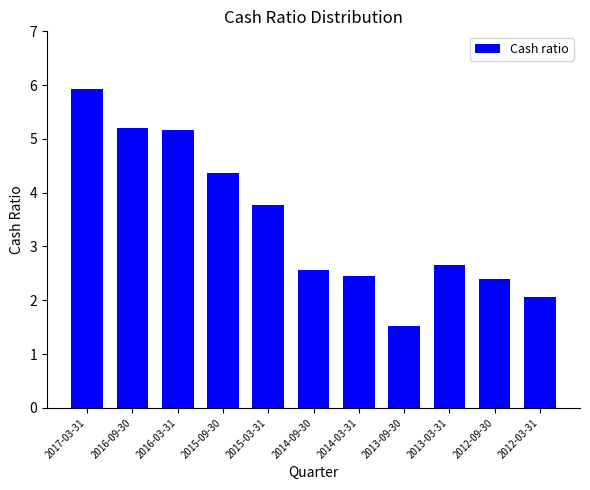

The chart shows a value of 1.1 at 2012-03-31. True or false?

False